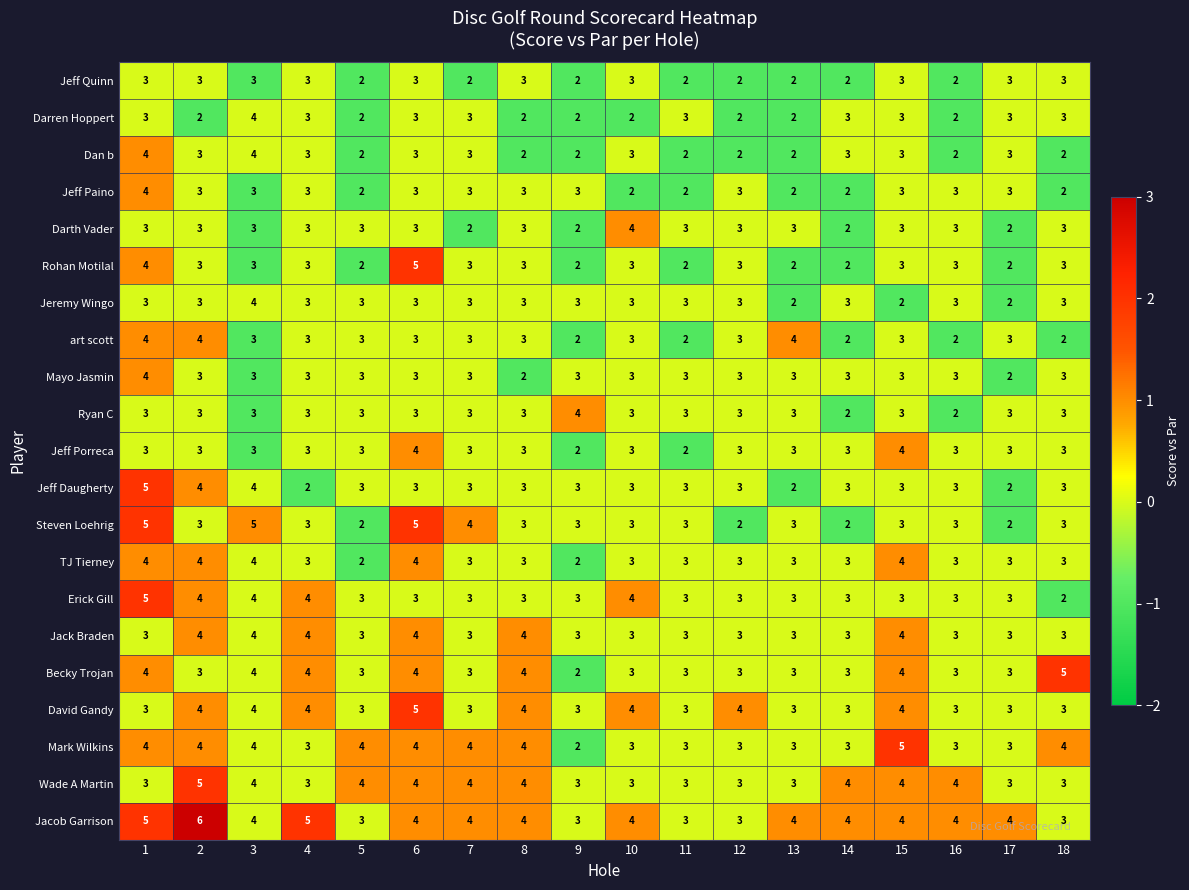

The David Gandy series shows 6 at 15. True or false?

False